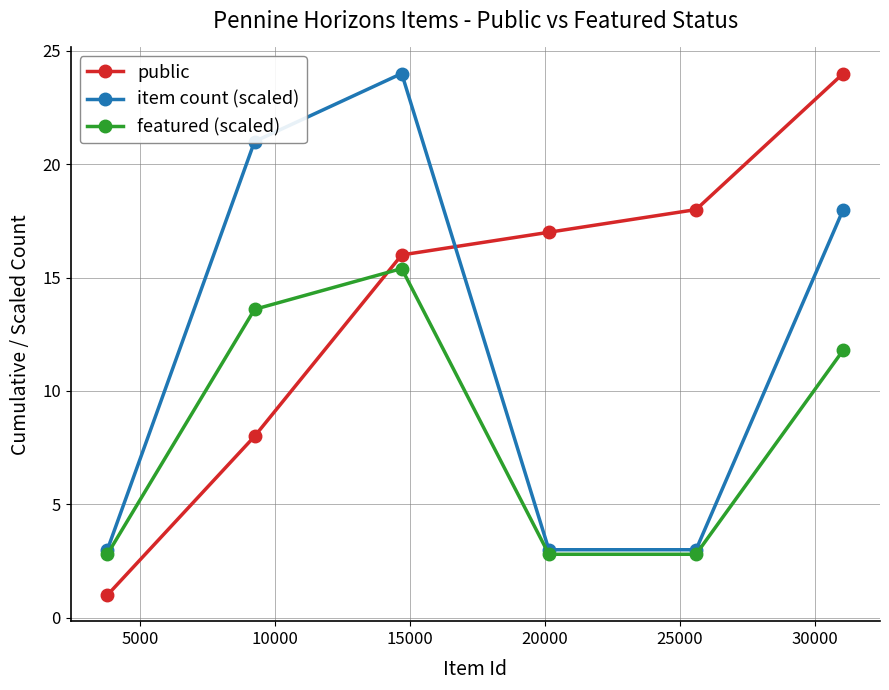

How many times do featured (scaled) and public cross each other?

1